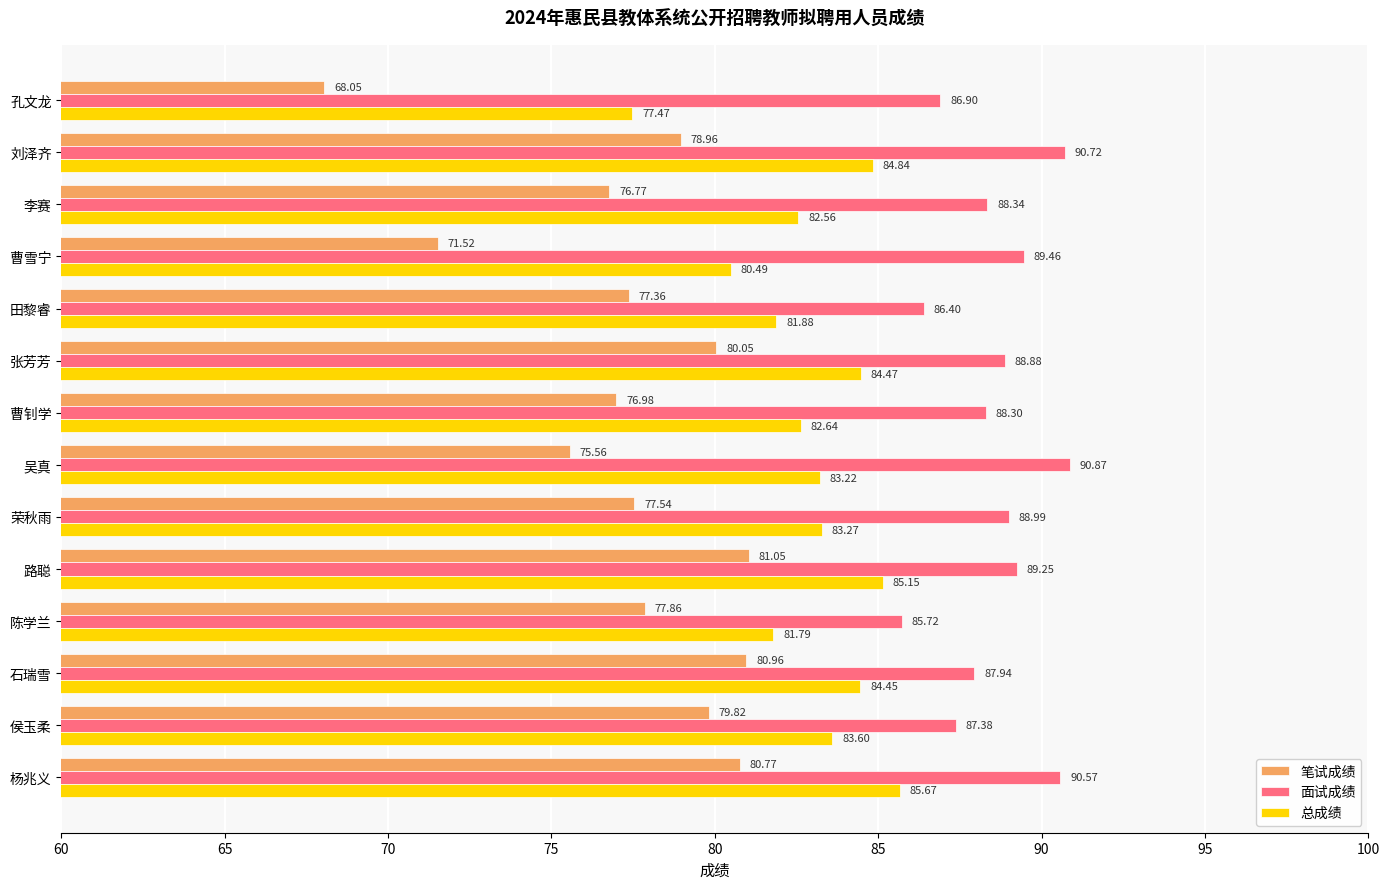

How many data points does each series have?

14